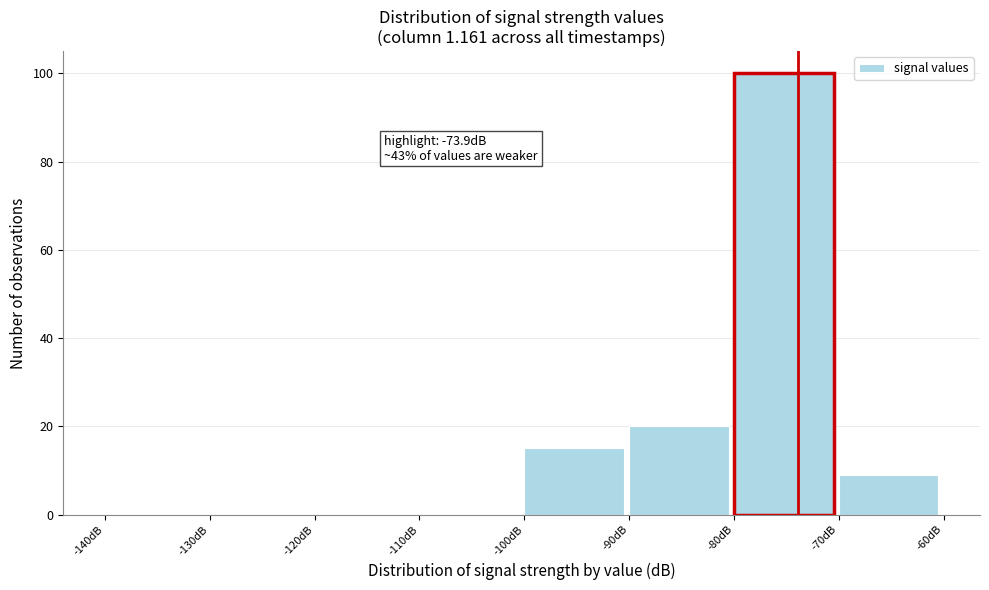

Over which range of the x-axis is the bar tallest?

-80 to -70